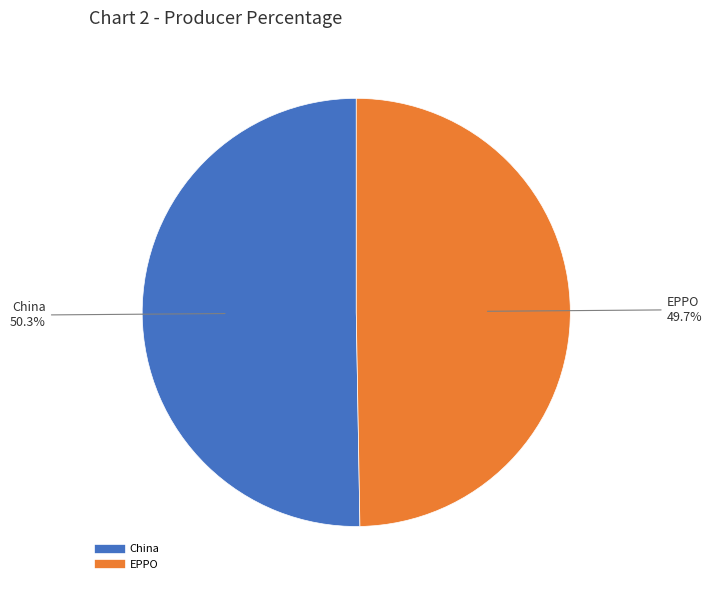

To the nearest percent, what percentage of the pie is EPPO?

50%